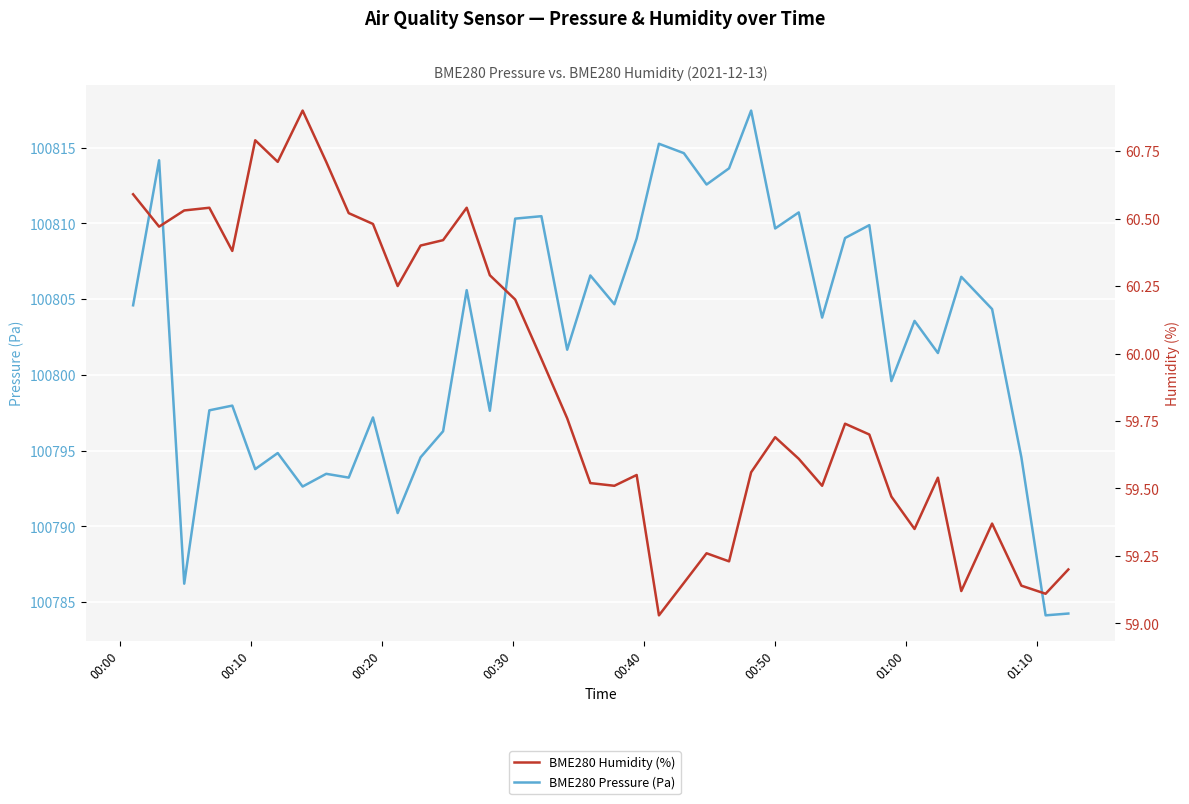

What is the value of the BME280 Humidity (%) point at the 3rd from the left?

60.5